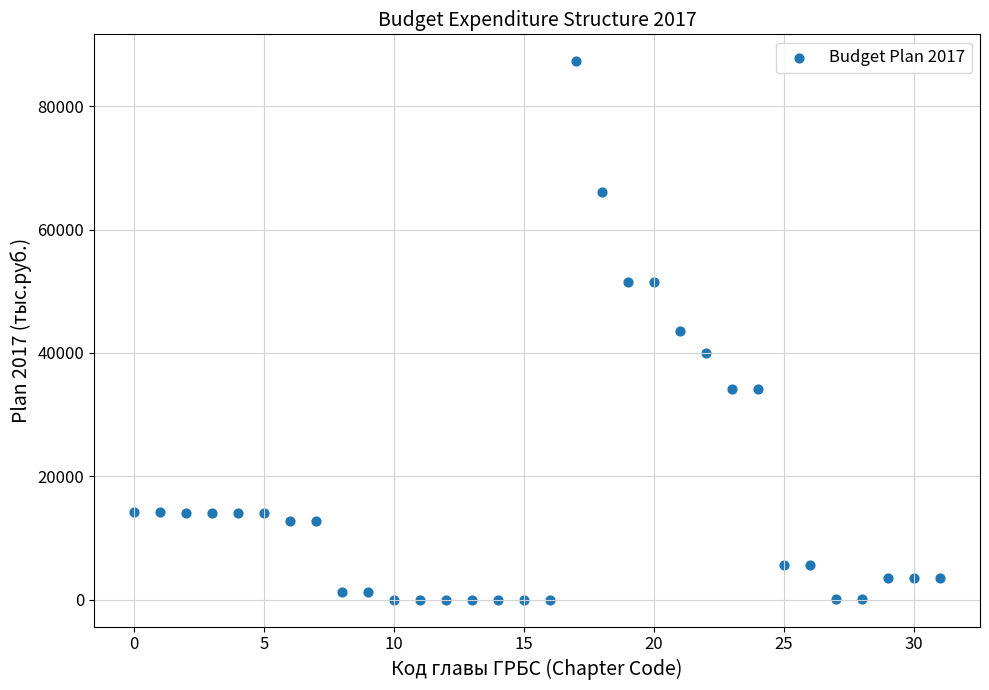

What is the range of Y values (max minus min)?

87240.4